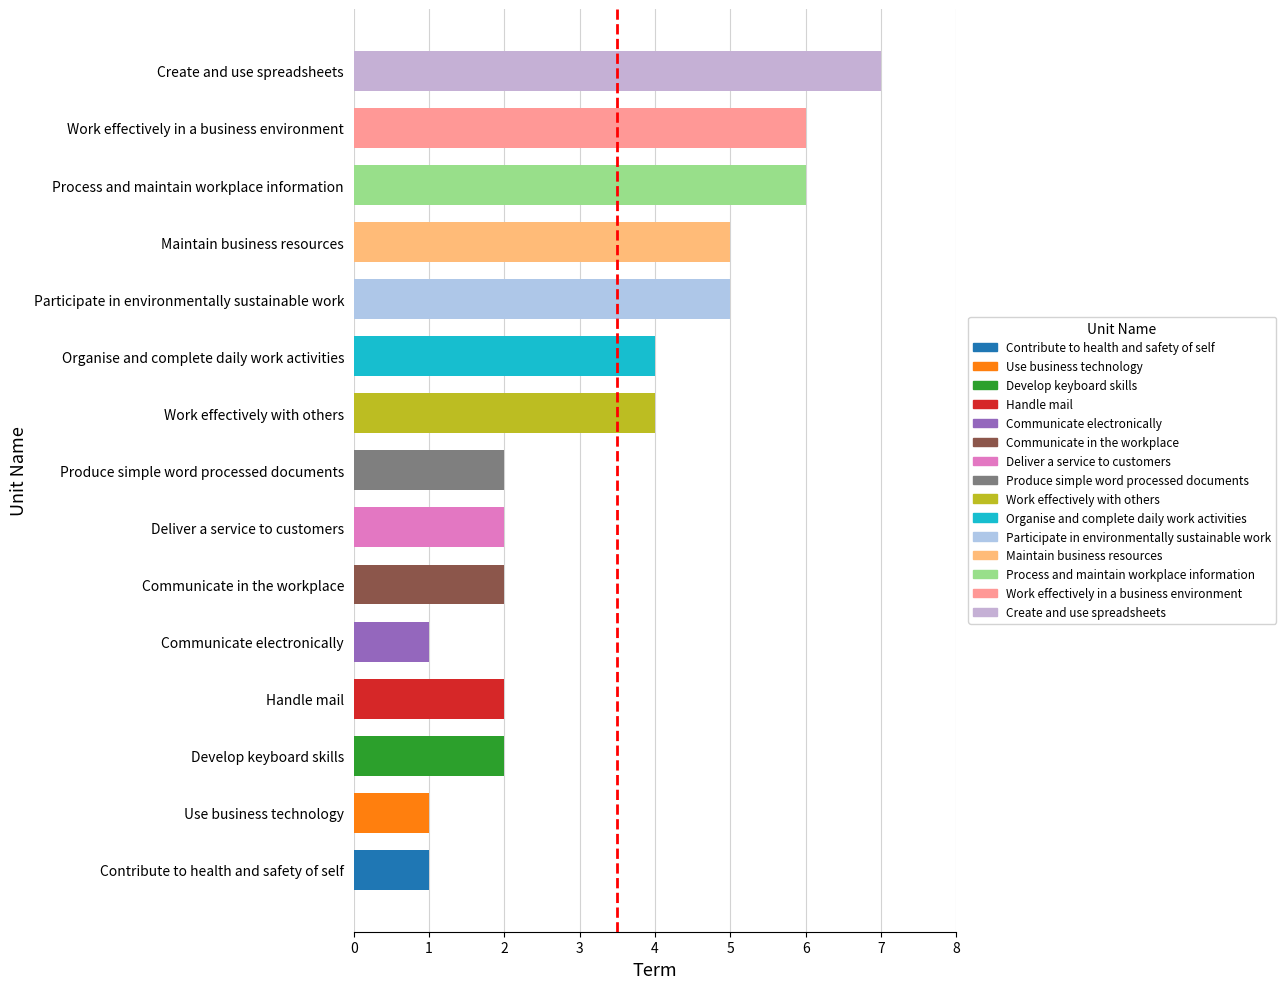

How many values are between 2 and 5?

9